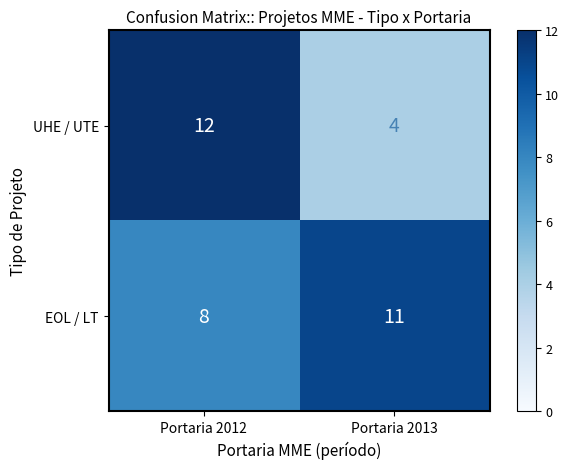

Reading right to left, list all the values displayed in this chart.

UHE / UTE: Portaria 2013=4	Portaria 2012=12
EOL / LT: Portaria 2013=11	Portaria 2012=8